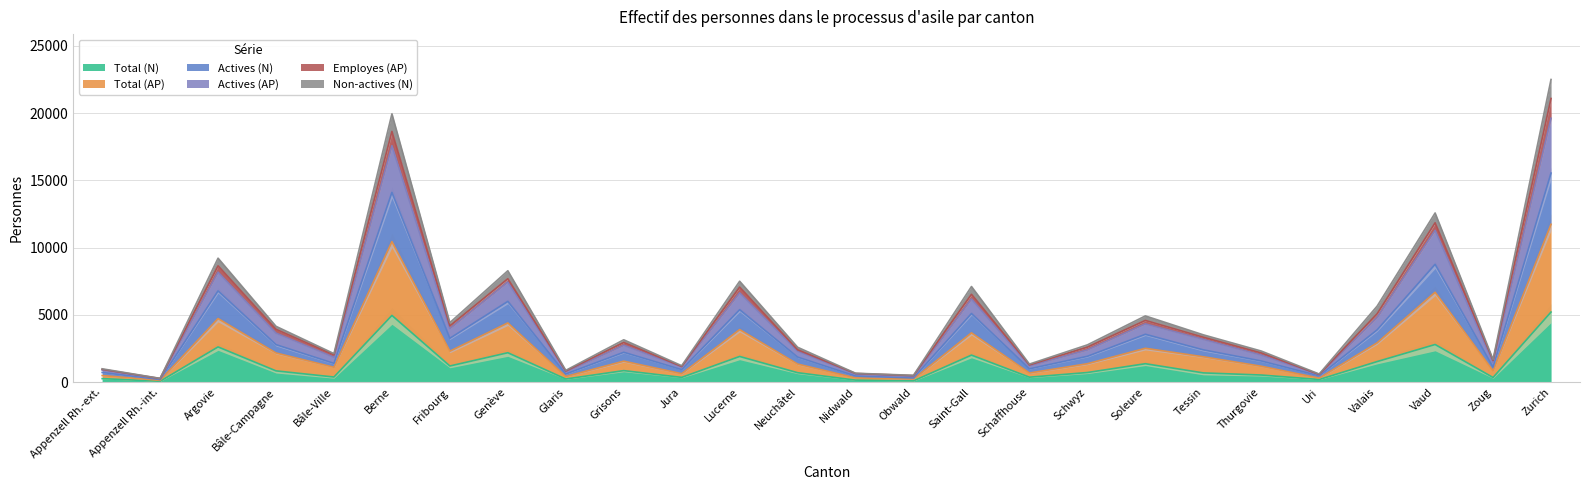

Rank the series at Zurich from lowest to highest value.

Total (N), Total (AP), Actives (N), Actives (AP), Non-actives (N)